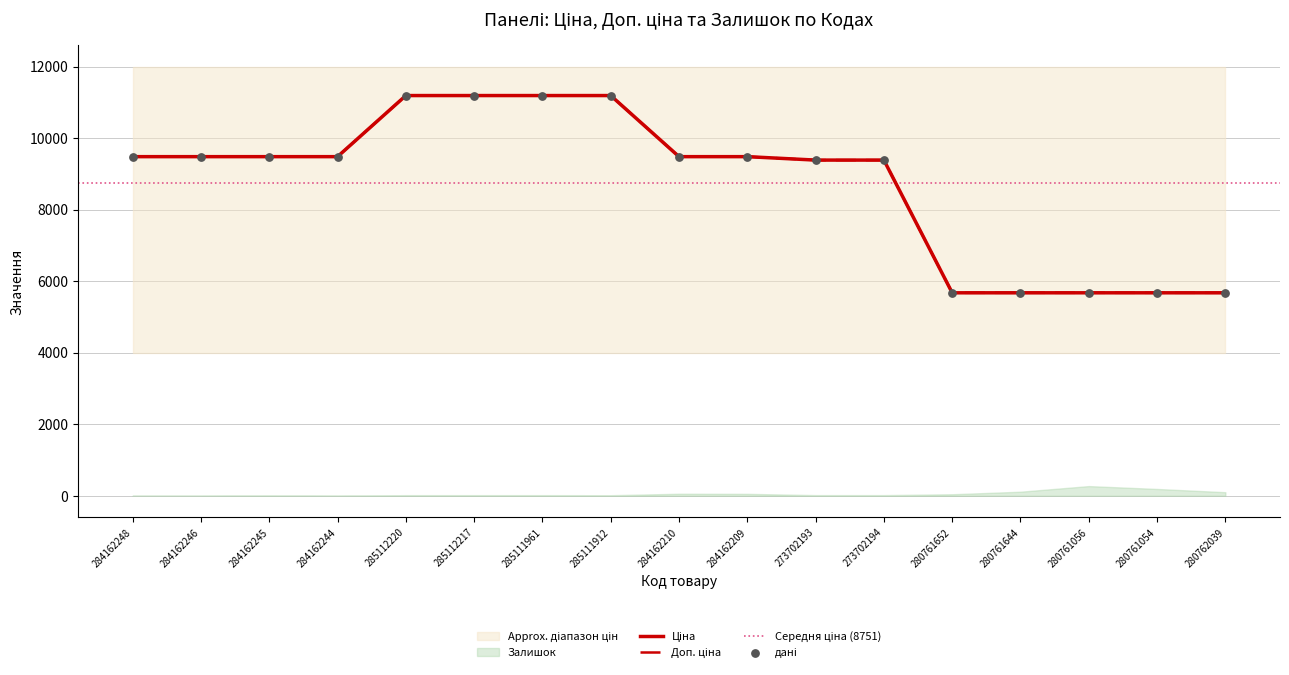

Is the value of Доп. ціна at 285111912 greater than the value of Ціна at 284162246?

Yes